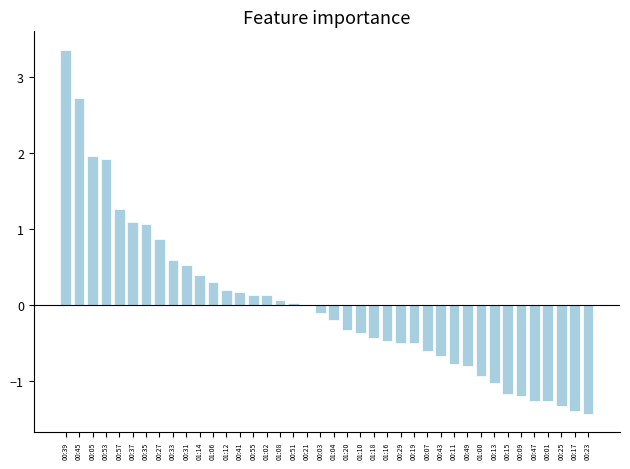

Is it true that the value at 00:29 is -0.7?

False